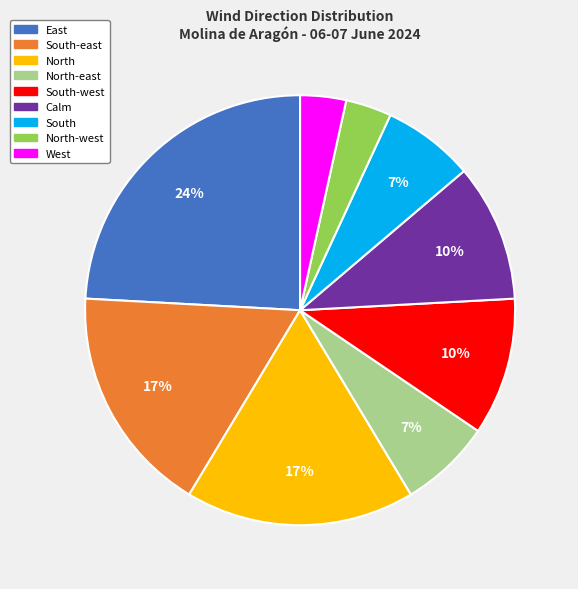

To the nearest percent, what is the average slice percentage?

11%